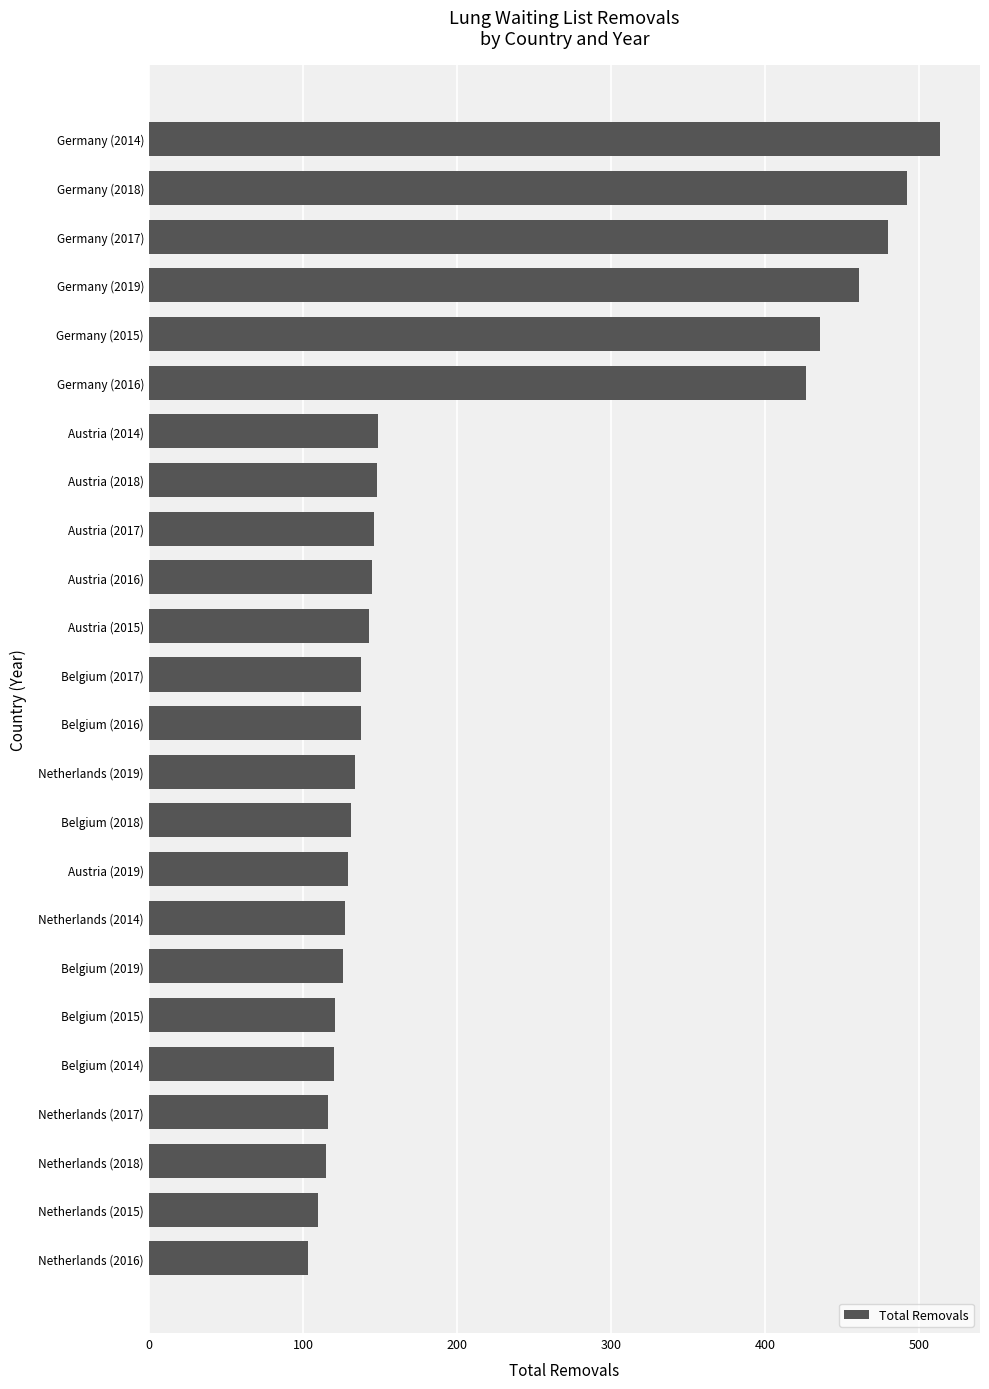

The value at Belgium (2014) is 120. True or false?

True